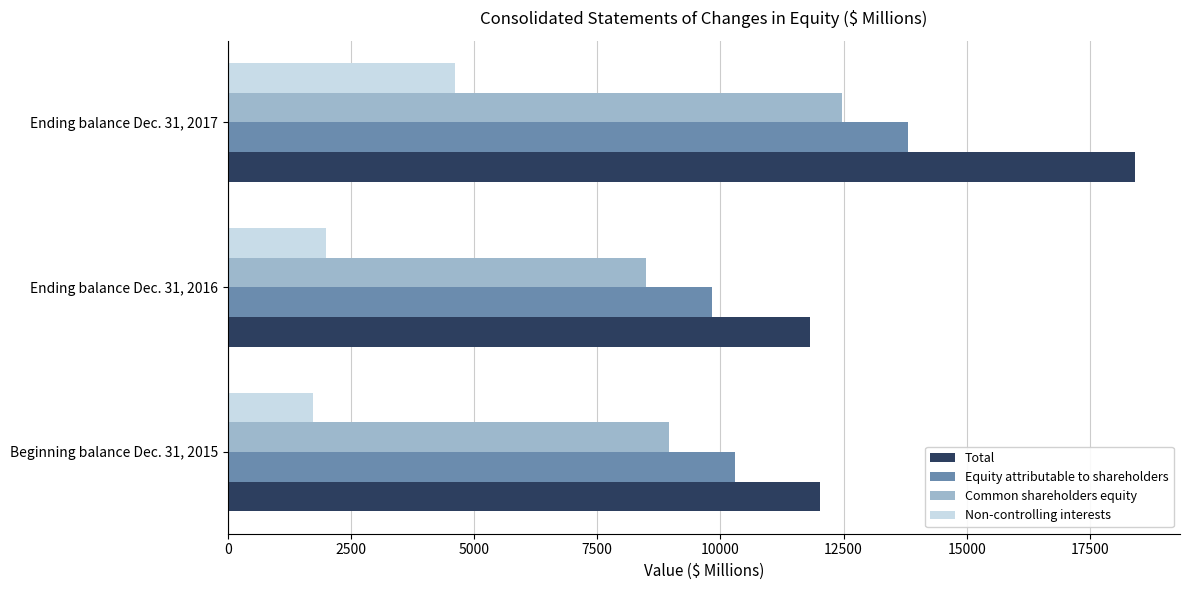

Where is Non-controlling interests nearest to the value 3166?

Ending balance Dec. 31, 2016